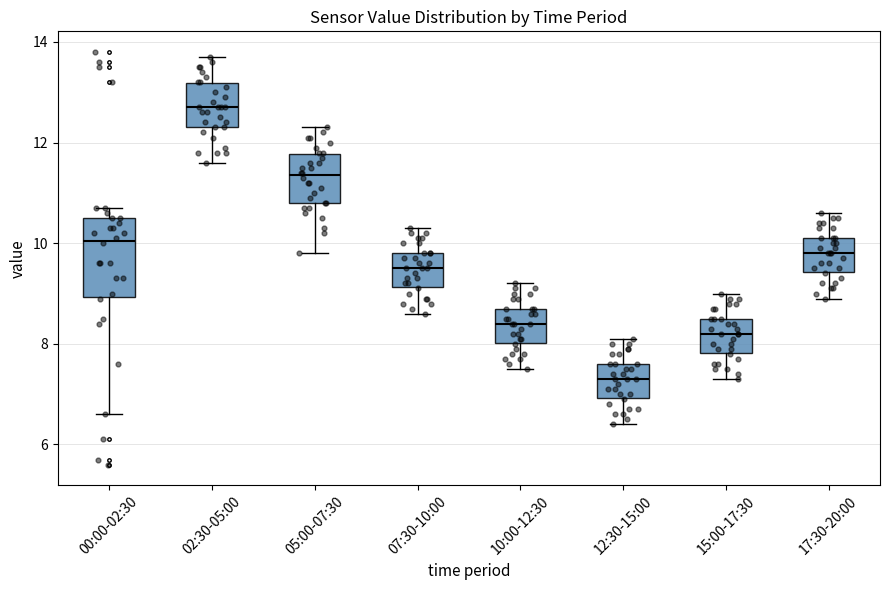

Which box is the tallest, from its lower edge to its upper edge?

00:00-02:30